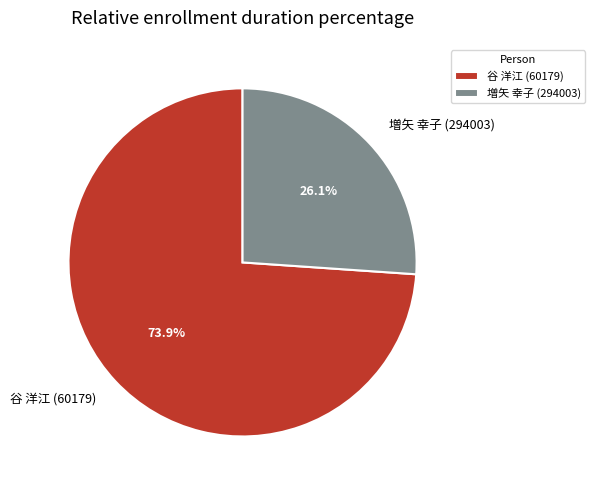

The 増矢 幸子 (294003) slice represents 41% of the pie. True or false?

False